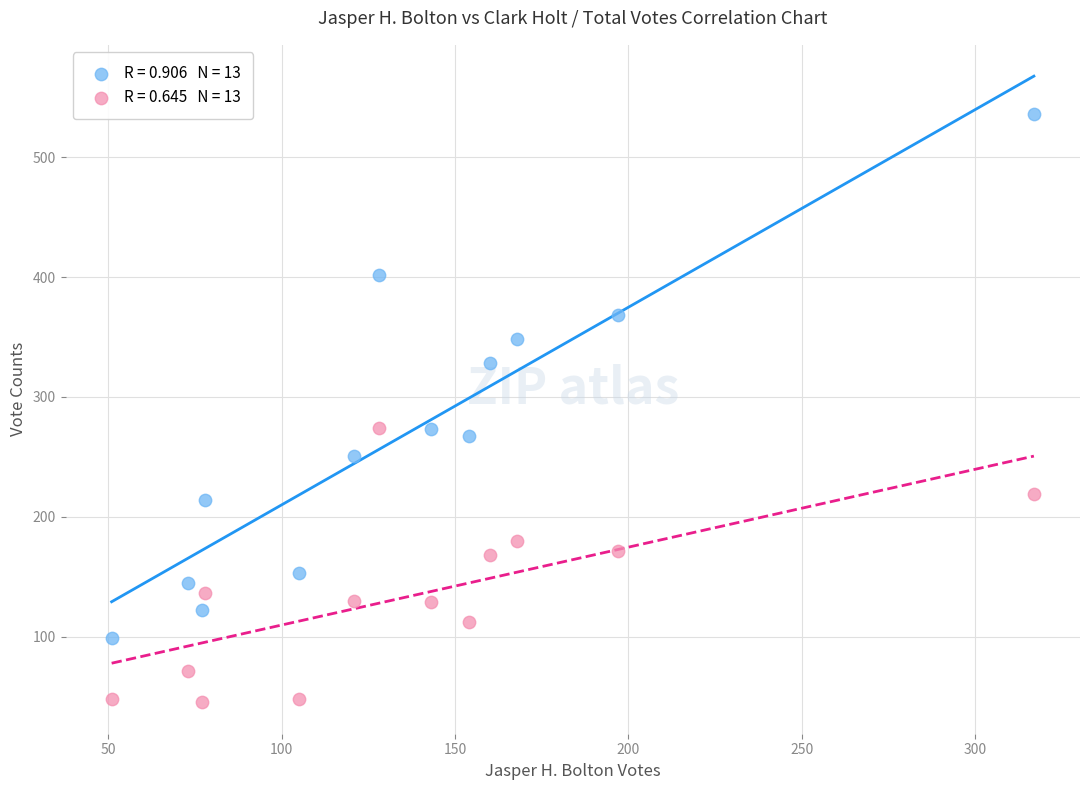

Across all data points, what is the range of Y values (max minus min)?

491